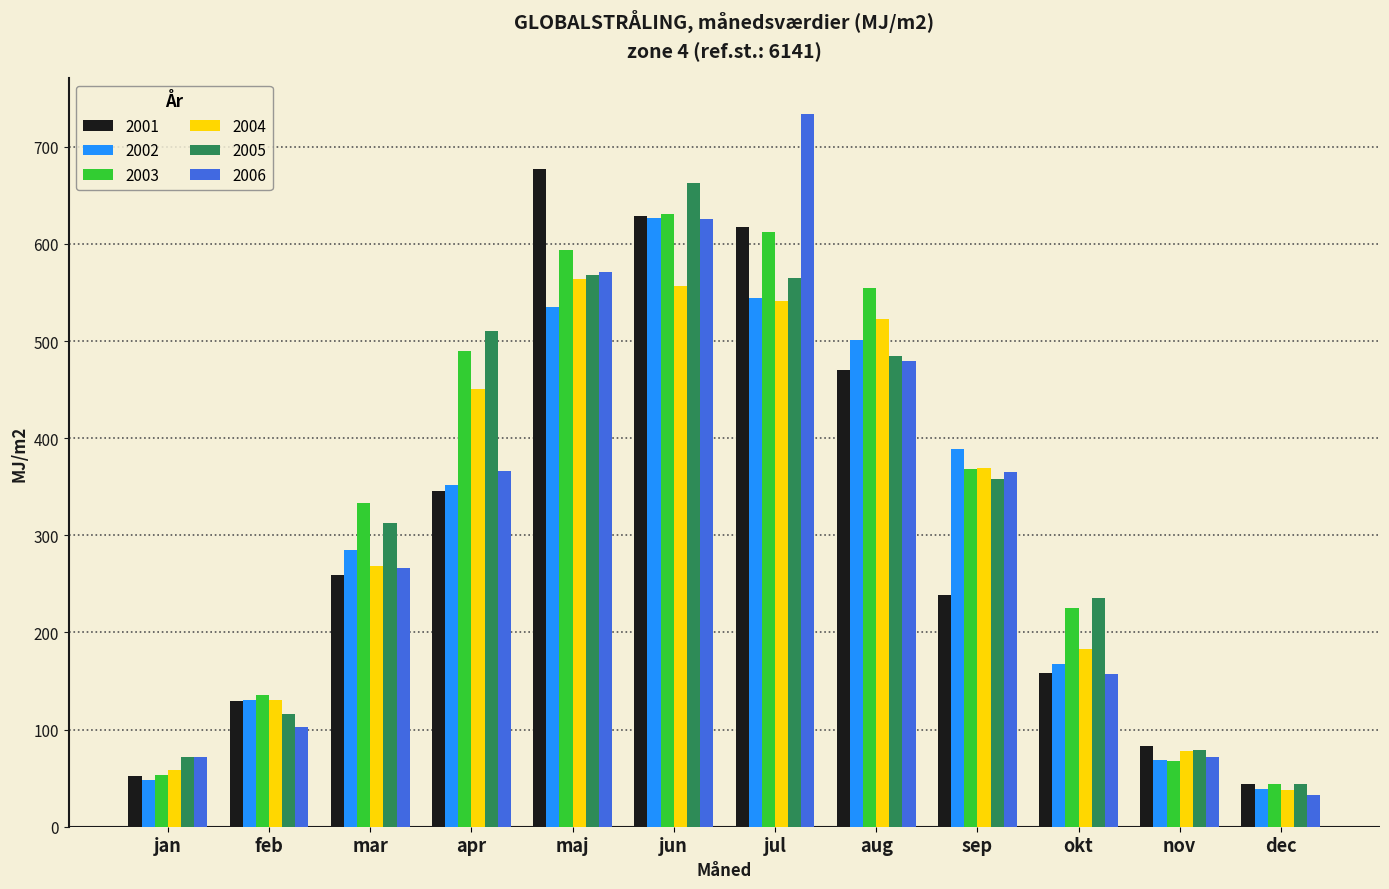

How many values in the 2002 series exceed 351?

6